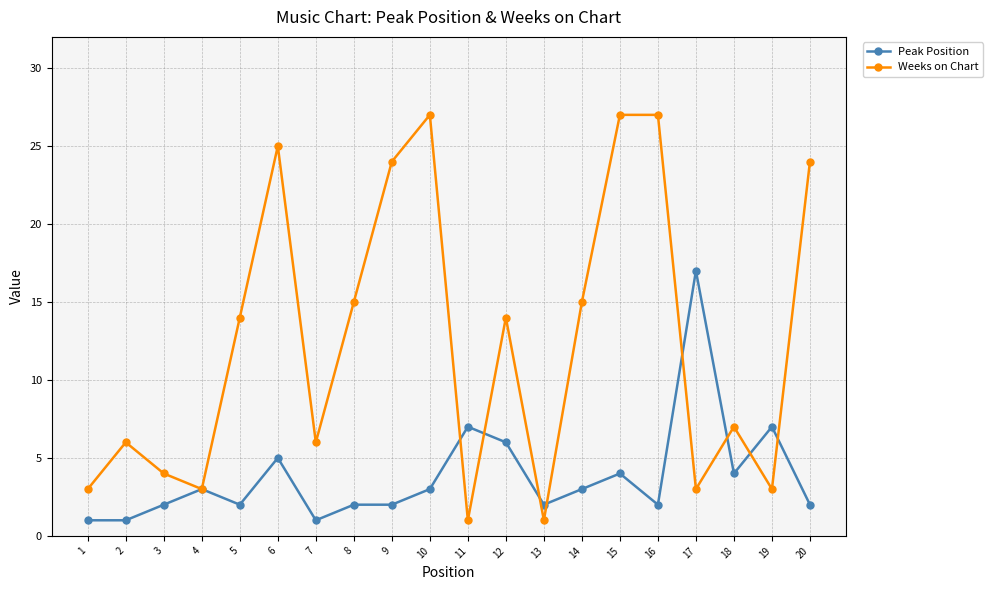

What are all the series names shown in the legend?

Peak Position, Weeks on Chart